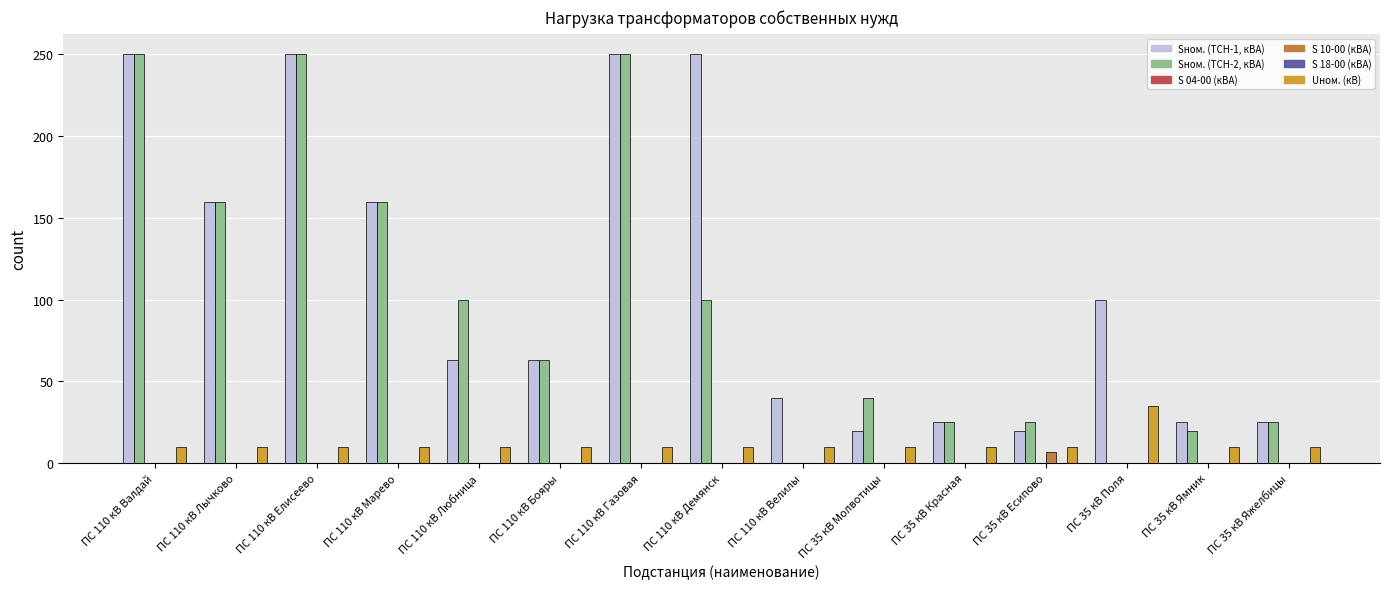

Is the value of S 04-00 (кВА) at ПС 110 кВ Лычково greater than the value of Uном. (кВ) at ПС 110 кВ Валдай?

No